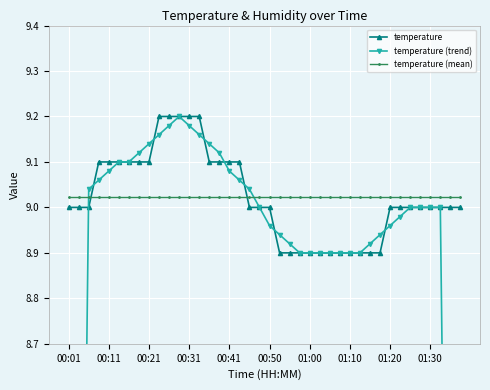

What is the smallest value displayed?

5.4